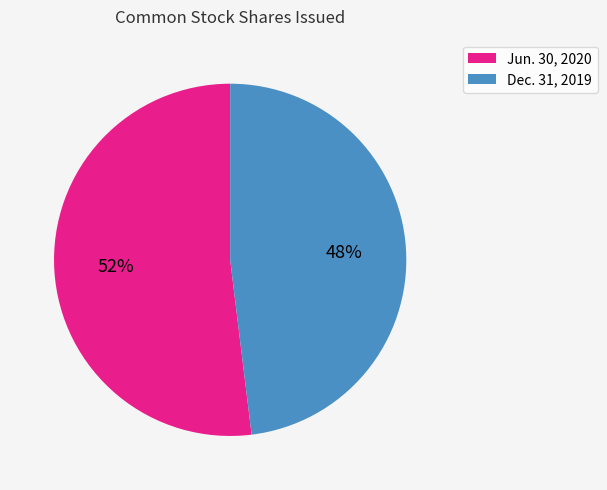

To the nearest percent, what is the average slice percentage?

50%